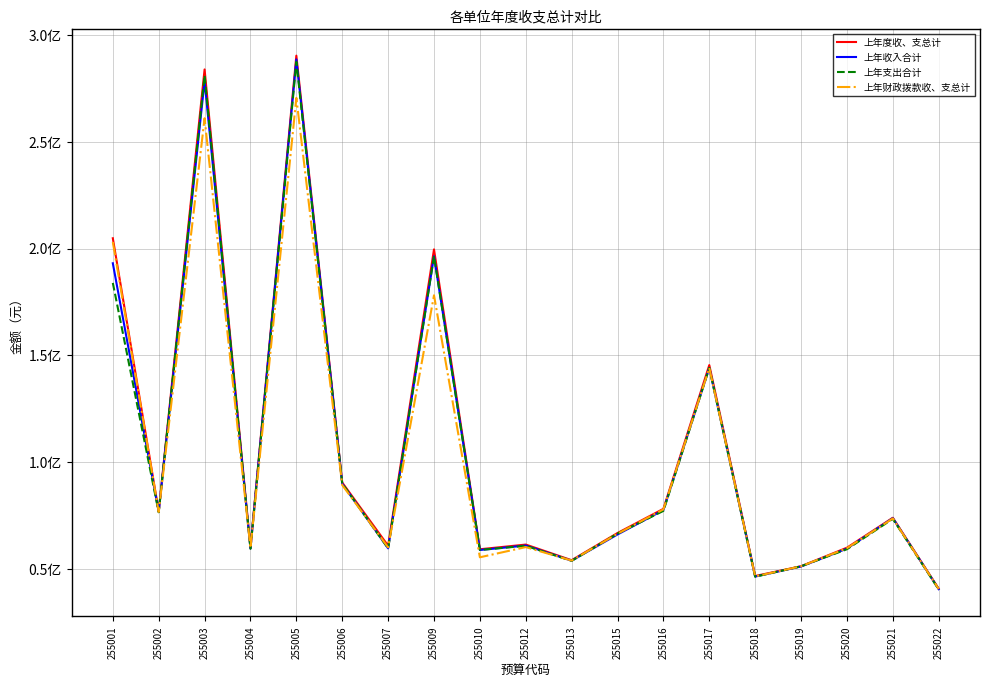

What are all the series names shown in the legend?

上年度收、支总计, 上年收入合计, 上年支出合计, 上年财政拨款收、支总计